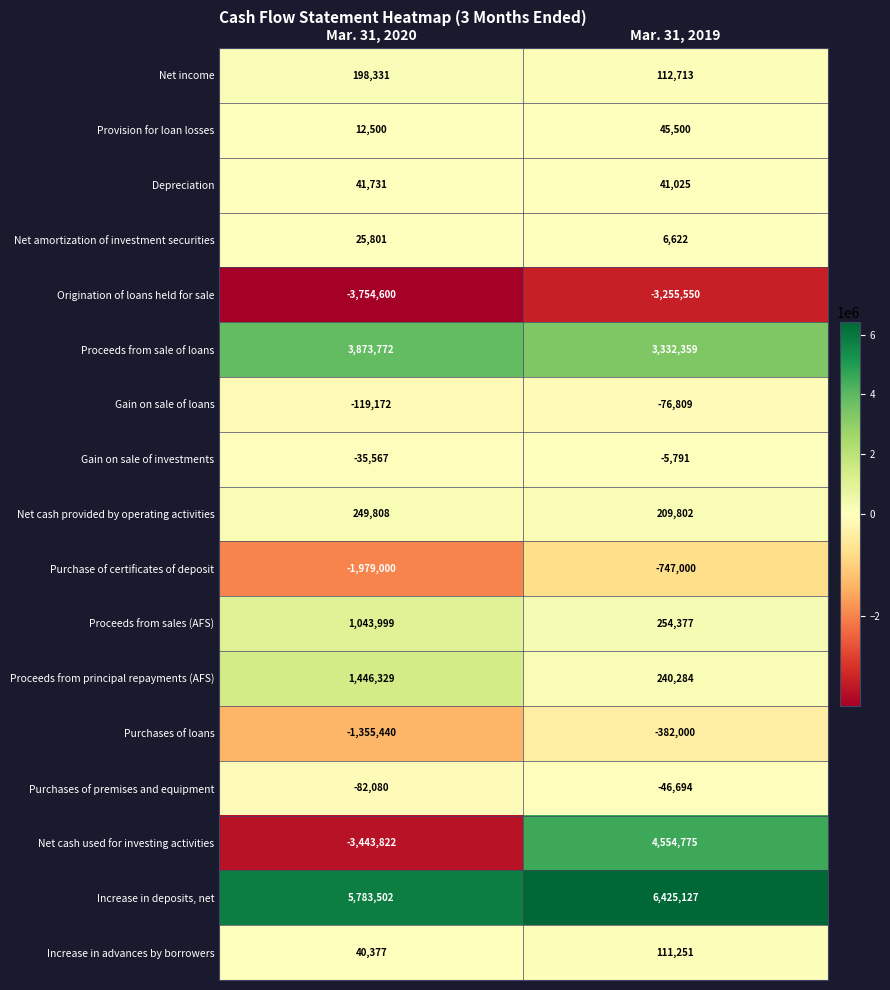

What is the difference between the highest and lowest values at Mar. 31, 2020?

9538102